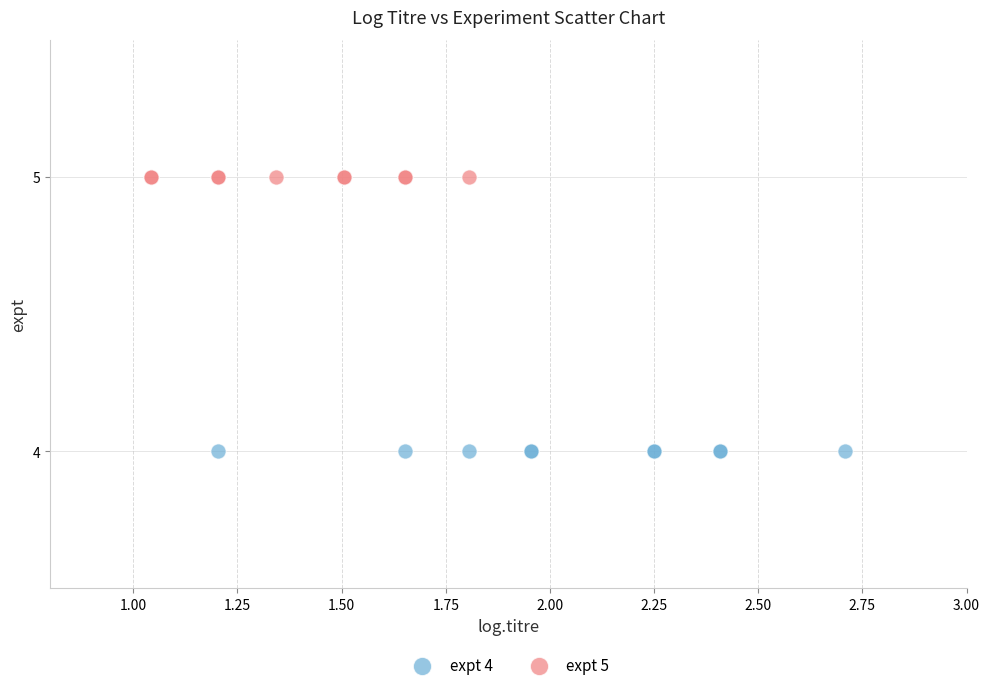

Which series reaches the maximum Y coordinate?

expt 5